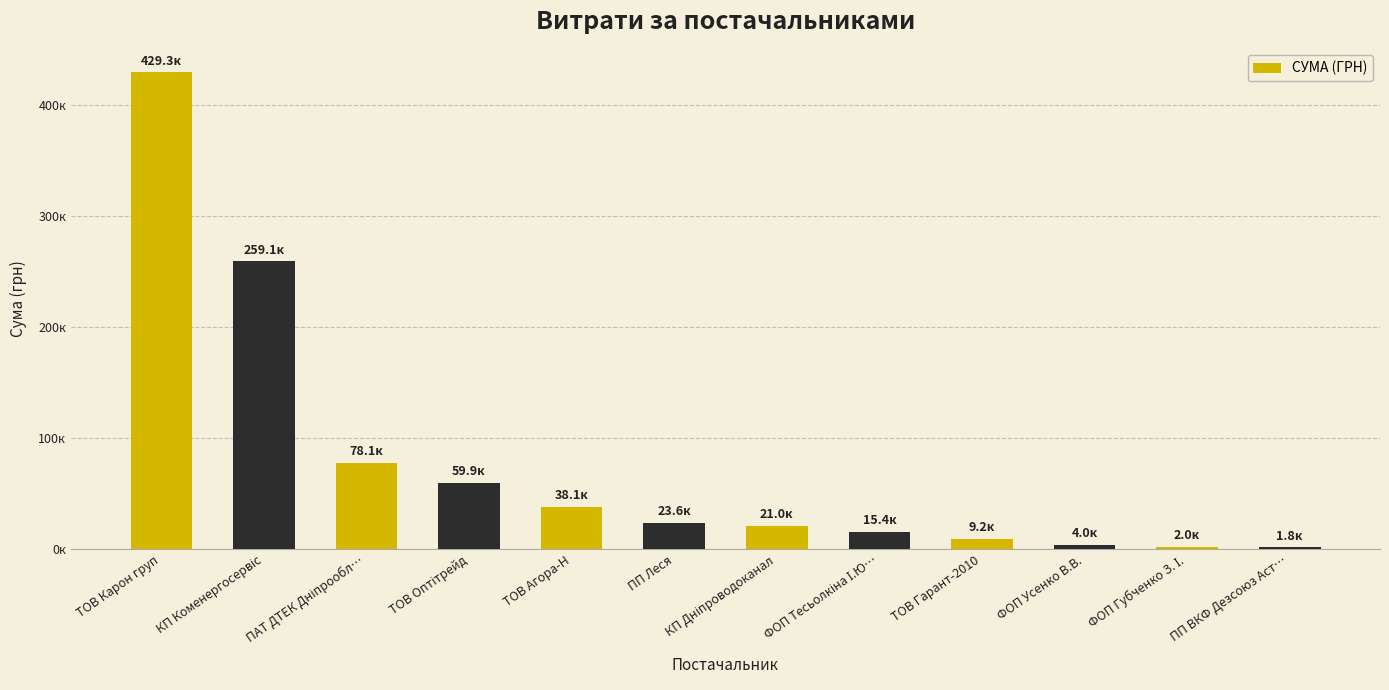

Is it true that the value at ПАТ ДТЕК Дніпрообл… is 102103.4?

False